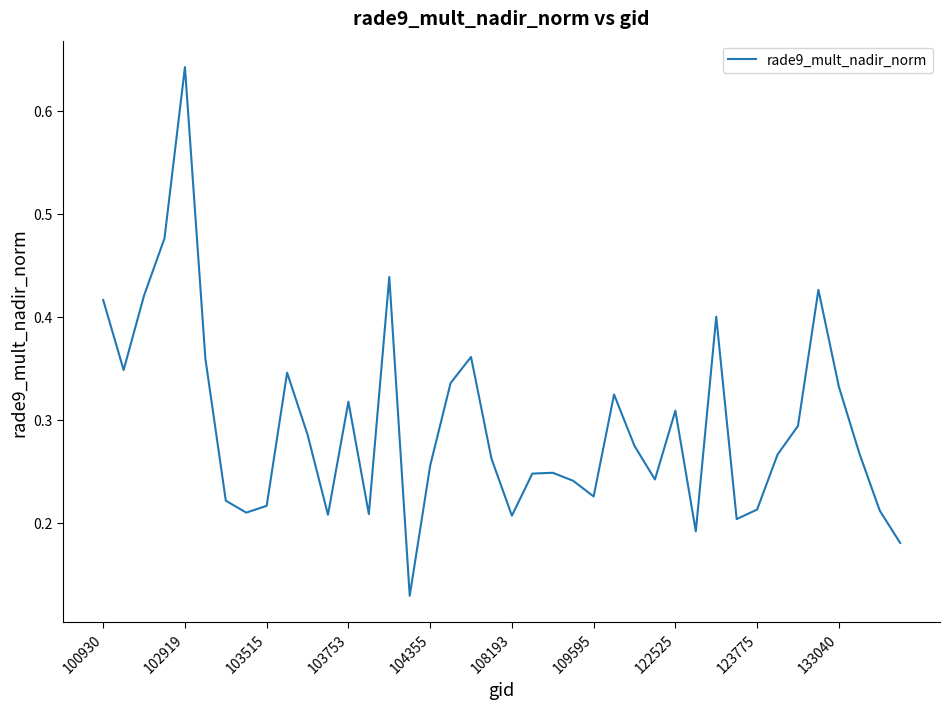

At which category does the chart reach its peak across all series?

102919